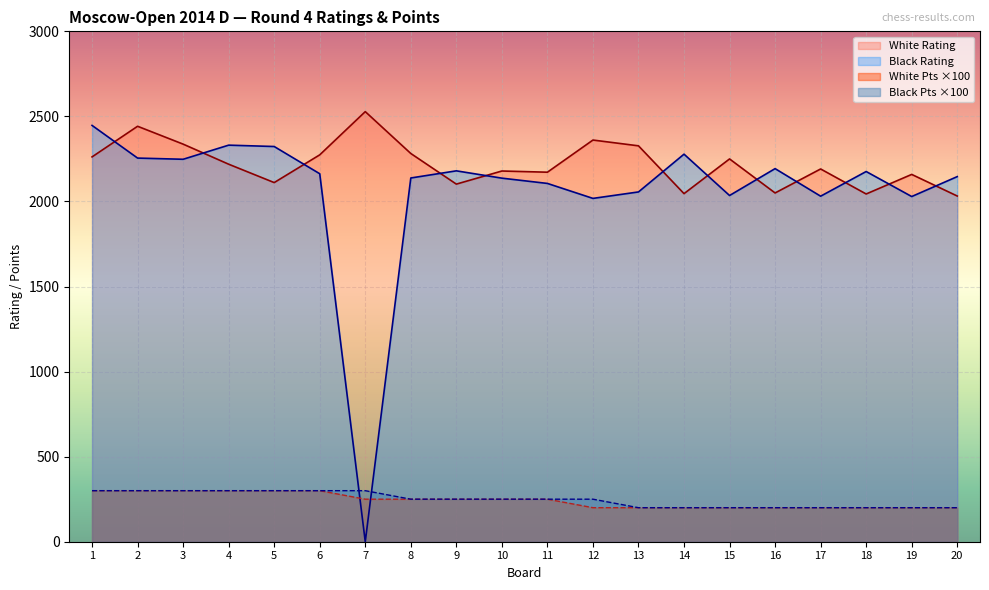

What is the difference between the maximum and minimum values in the Black Rating series?

2447